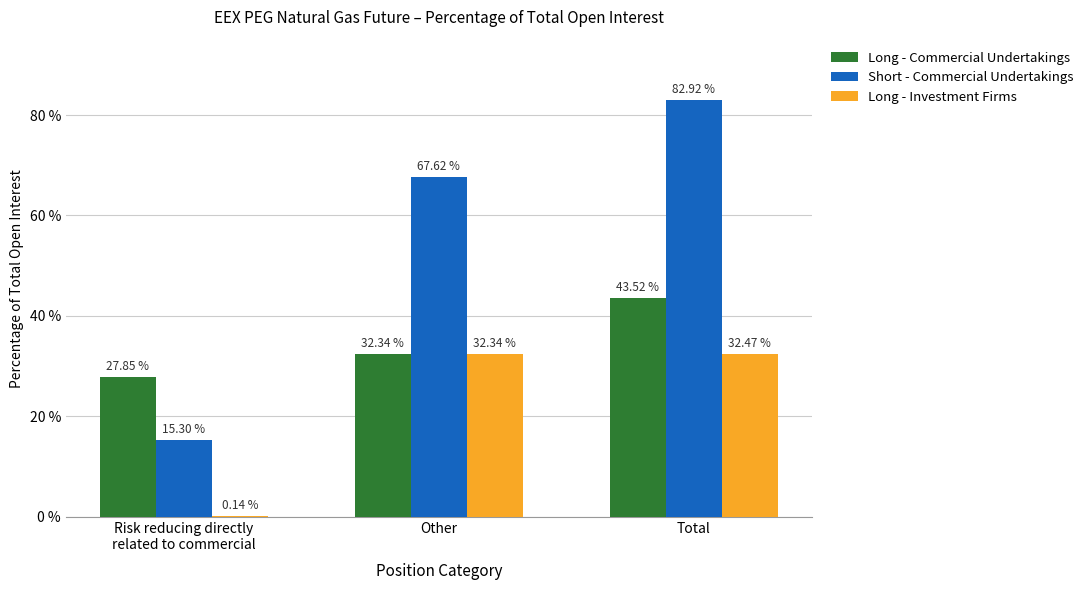

Which series has the widest spread of values?

Short - Commercial Undertakings